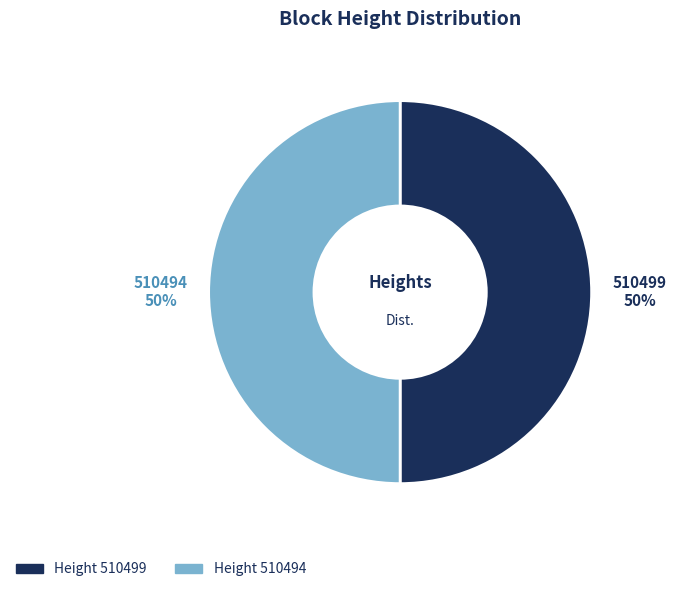

How many slices are in this pie chart?

2